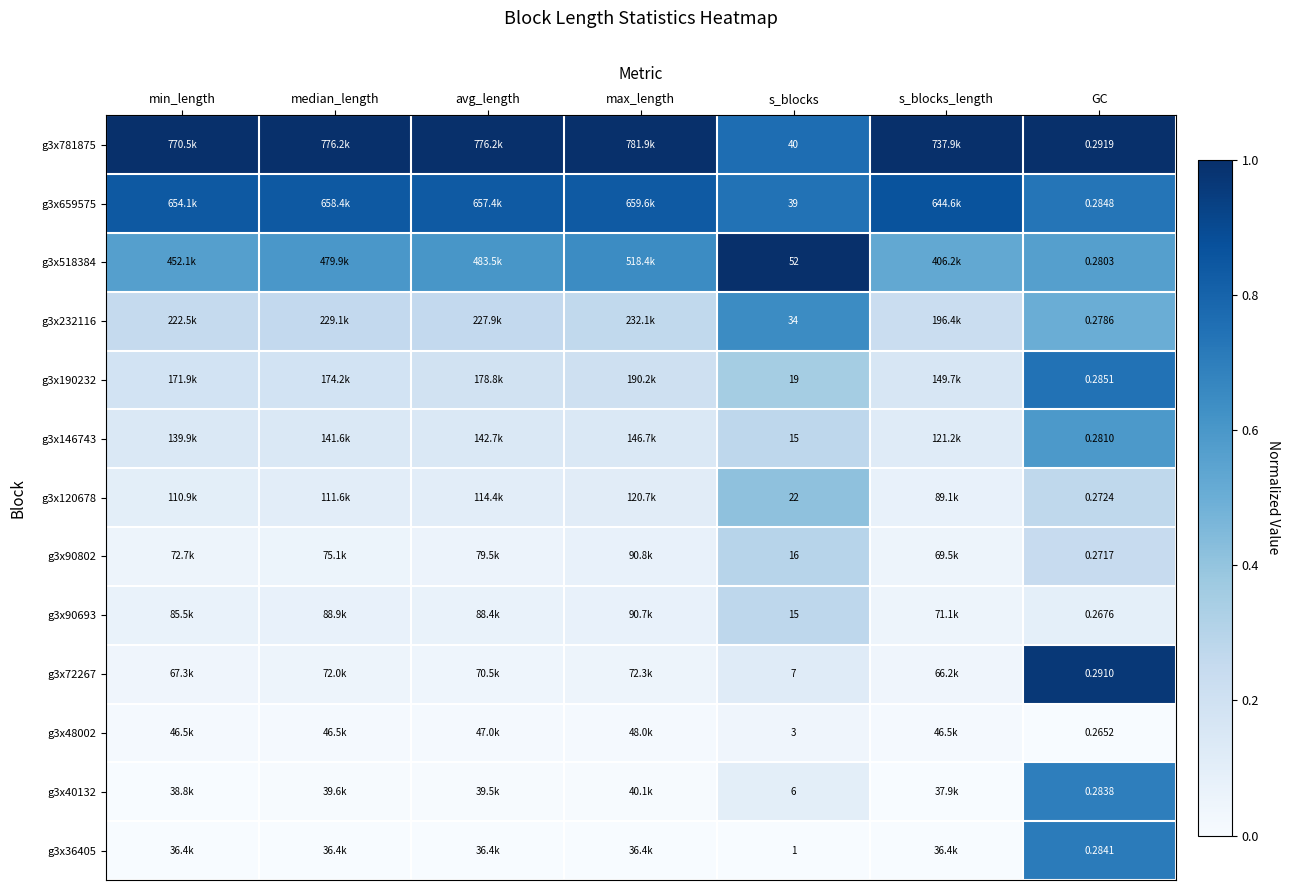

Count the g3x90693 values in the range 0 to 1.

7